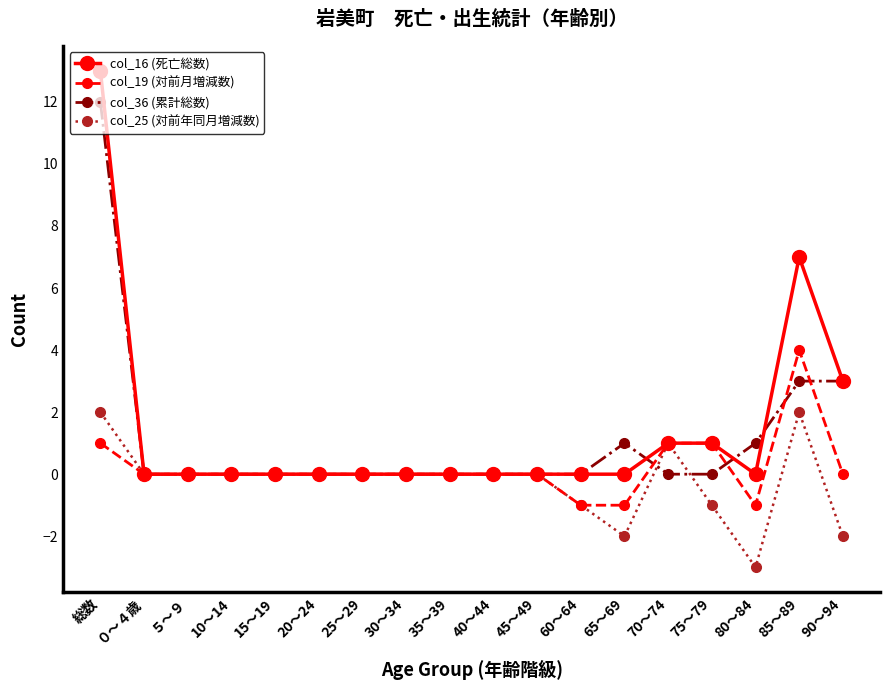

Reading left to right, extract all data points from this chart.

col_16 (死亡総数): 総数=13	０～４歳=0	５～９=0	10～14=0	15～19=0	20～24=0	25～29=0	30～34=0	35～39=0	40～44=0	45～49=0	60～64=0	65～69=0	70～74=1	75～79=1	80～84=0	85～89=7	90～94=3
col_19 (対前月増減数): 総数=1	０～４歳=0	５～９=0	10～14=0	15～19=0	20～24=0	25～29=0	30～34=0	35～39=0	40～44=0	45～49=0	60～64=-1	65～69=-1	70～74=1	75～79=1	80～84=-1	85～89=4	90～94=0
col_36 (累計総数): 総数=12	０～４歳=0	５～９=0	10～14=0	15～19=0	20～24=0	25～29=0	30～34=0	35～39=0	40～44=0	45～49=0	60～64=0	65～69=1	70～74=0	75～79=0	80～84=1	85～89=3	90～94=3
col_25 (対前年同月増減数): 総数=2	０～４歳=0	５～９=0	10～14=0	15～19=0	20～24=0	25～29=0	30～34=0	35～39=0	40～44=0	45～49=0	60～64=-1	65～69=-2	70～74=1	75～79=-1	80～84=-3	85～89=2	90～94=-2